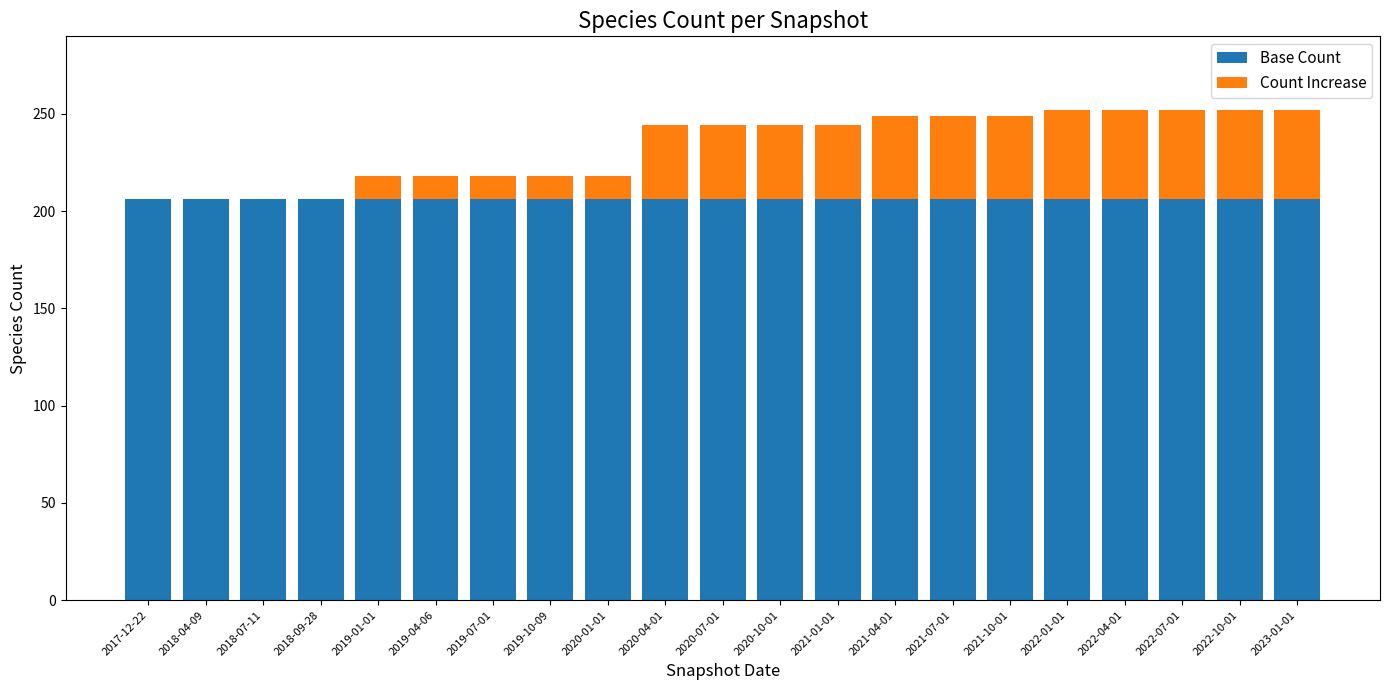

What is the highest value of the Base Count series?

206